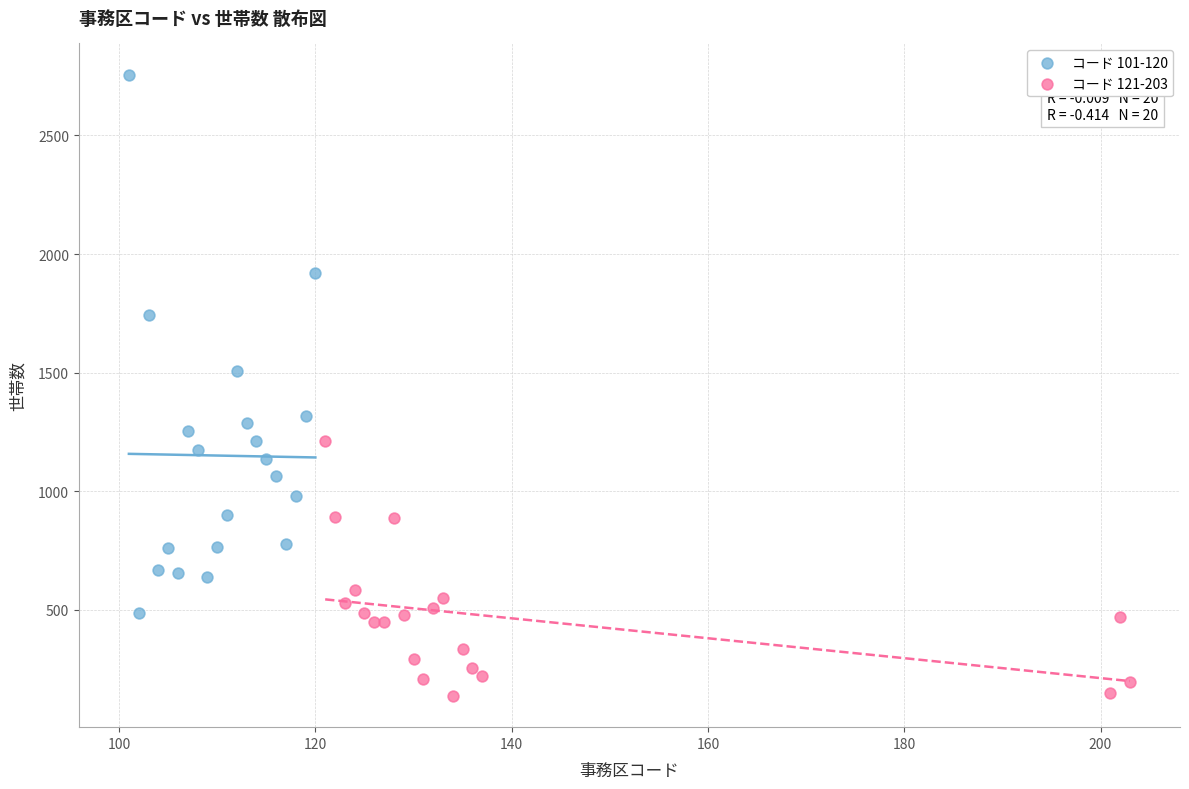

Which series has the widest spread of Y values?

コード 101-120